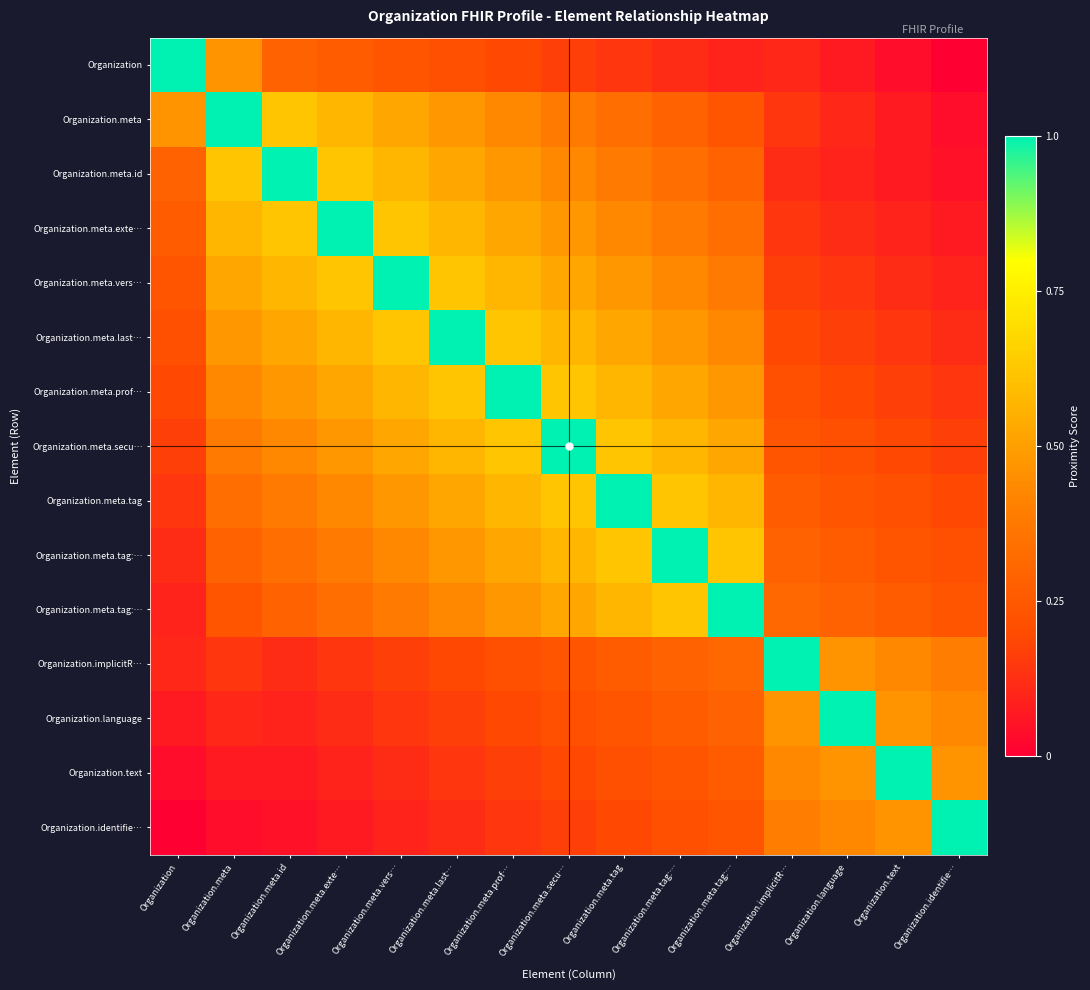

At how many categories does at least one series exceed 0?

15